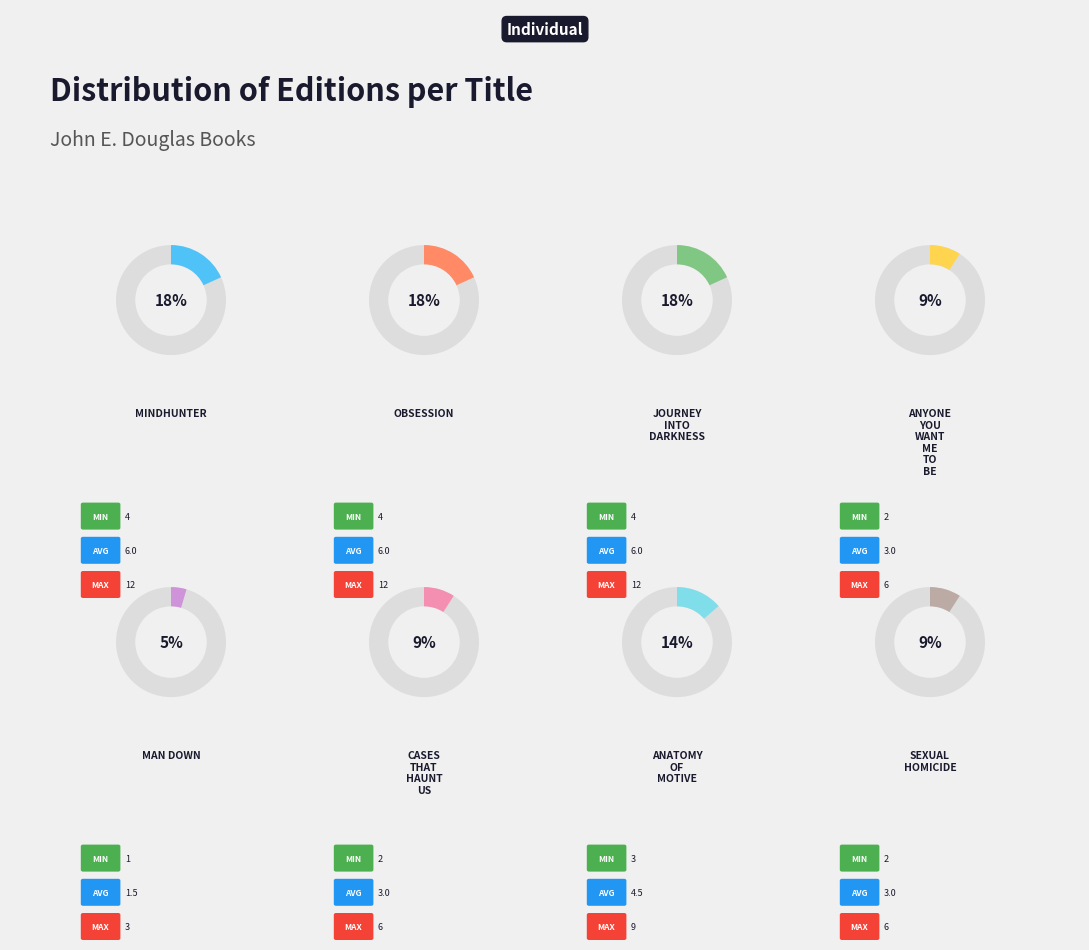

Which category has the biggest portion of the pie?

Mindhunter